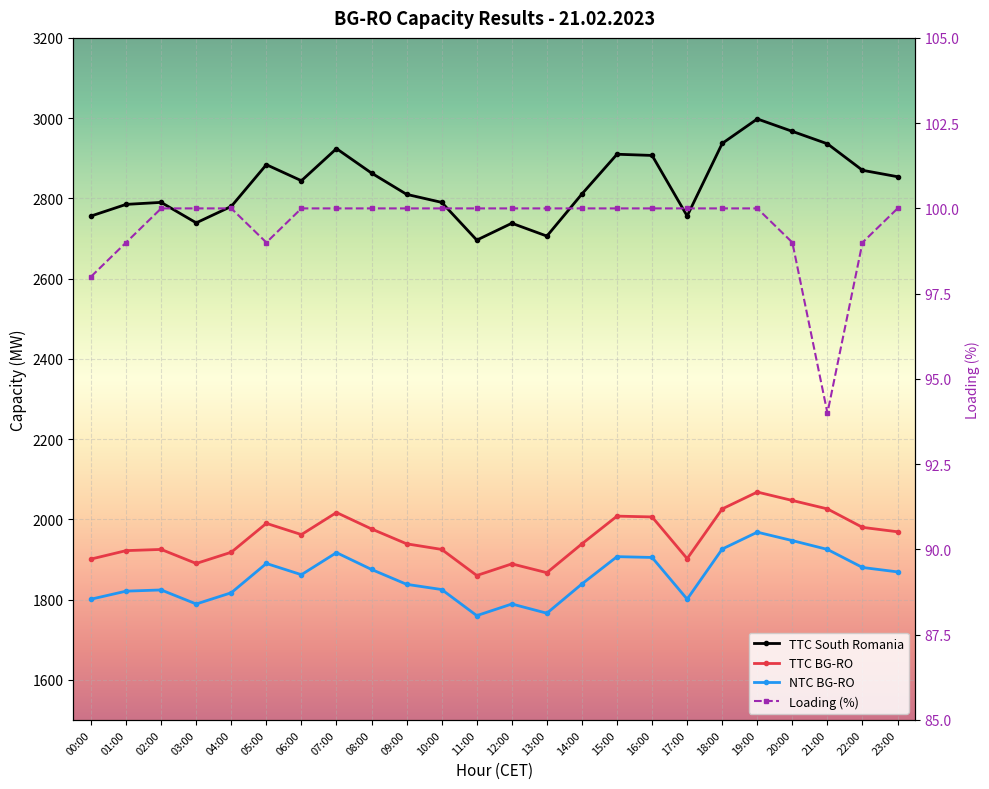

Count the number of data series in this chart.

4